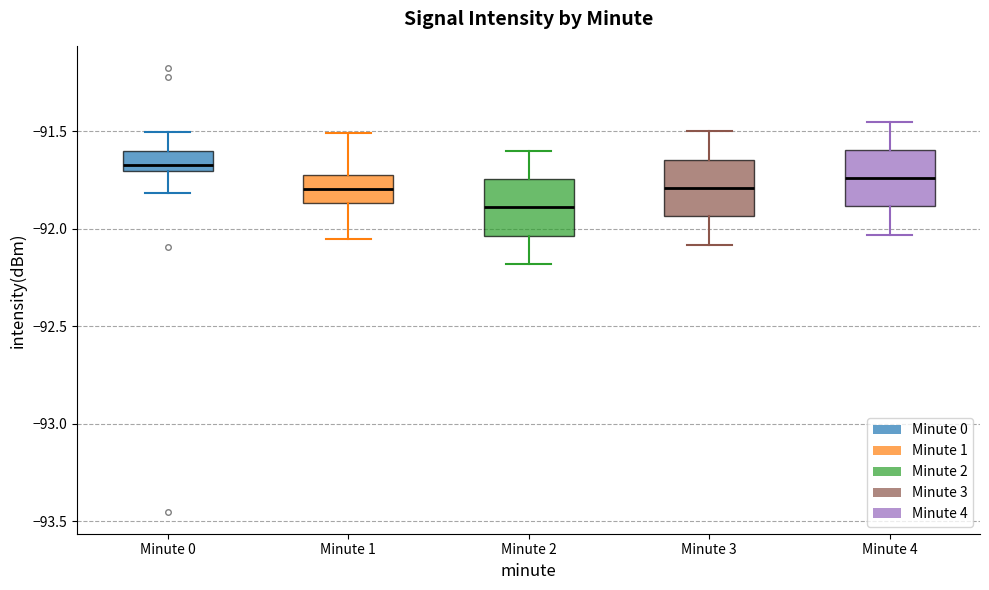

Where does the median line of the box for Minute 0 sit on the y-axis? The values are not printed on the chart, so give them approximately, as read against the axis.

-91.65